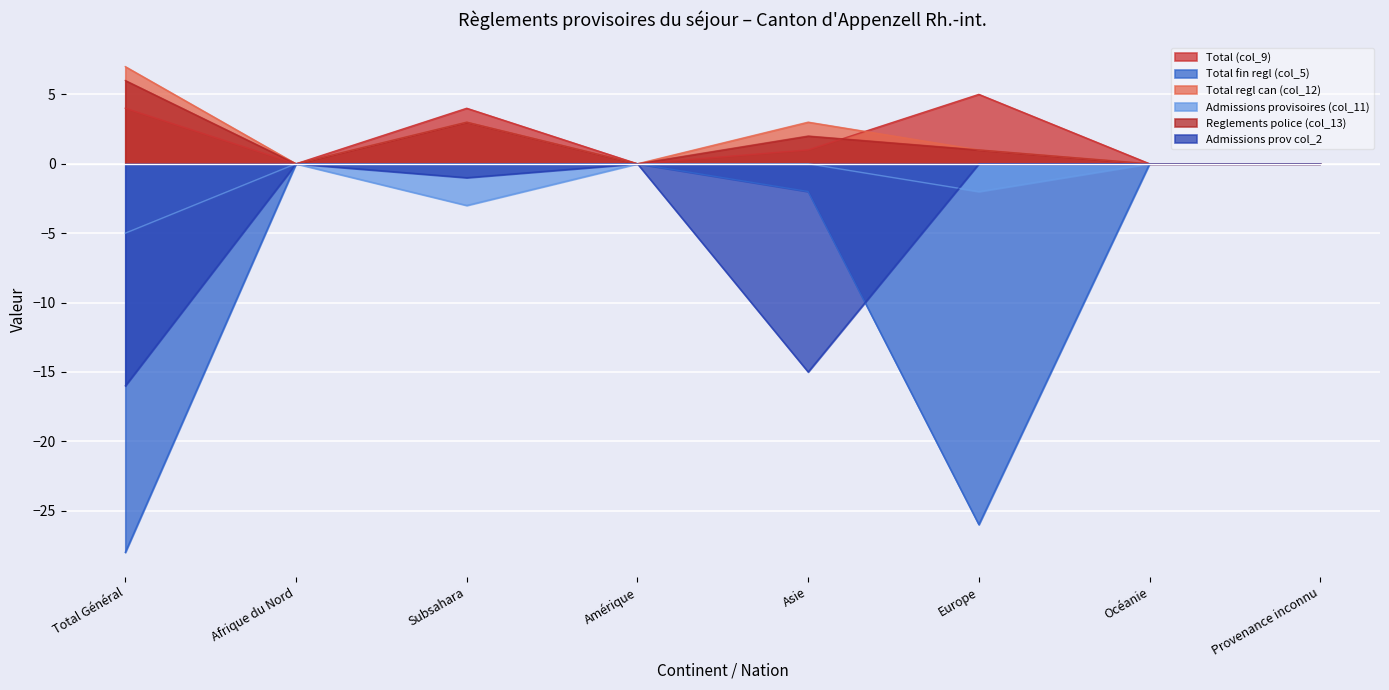

Reading left to right, transcribe all the data shown in this chart.

Total (col_9): 4	0	4	0	1	5	0	0
Total fin regl (col_5): -28	0	0	0	-2	-26	0	0
Total regl can (col_12): 7	0	3	0	3	1	0	0
Admissions provisoires (col_11): -5	0	-3	0	0	-2	0	0
Reglements police (col_13): 6	0	3	0	2	1	0	0
Admissions prov col_2: -16	0	-1	0	-15	0	0	0